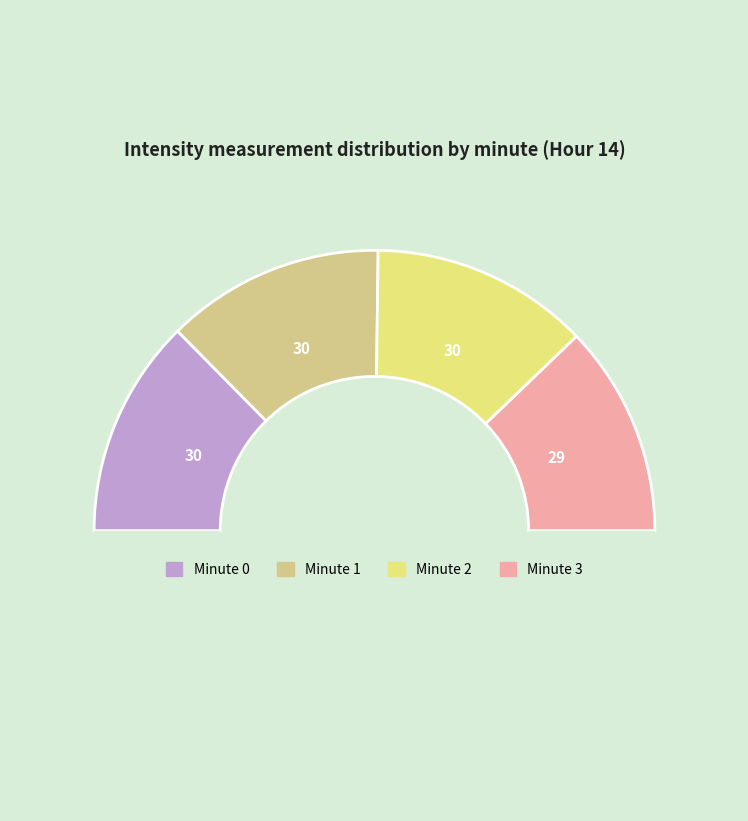

How many slices are in this pie chart?

5